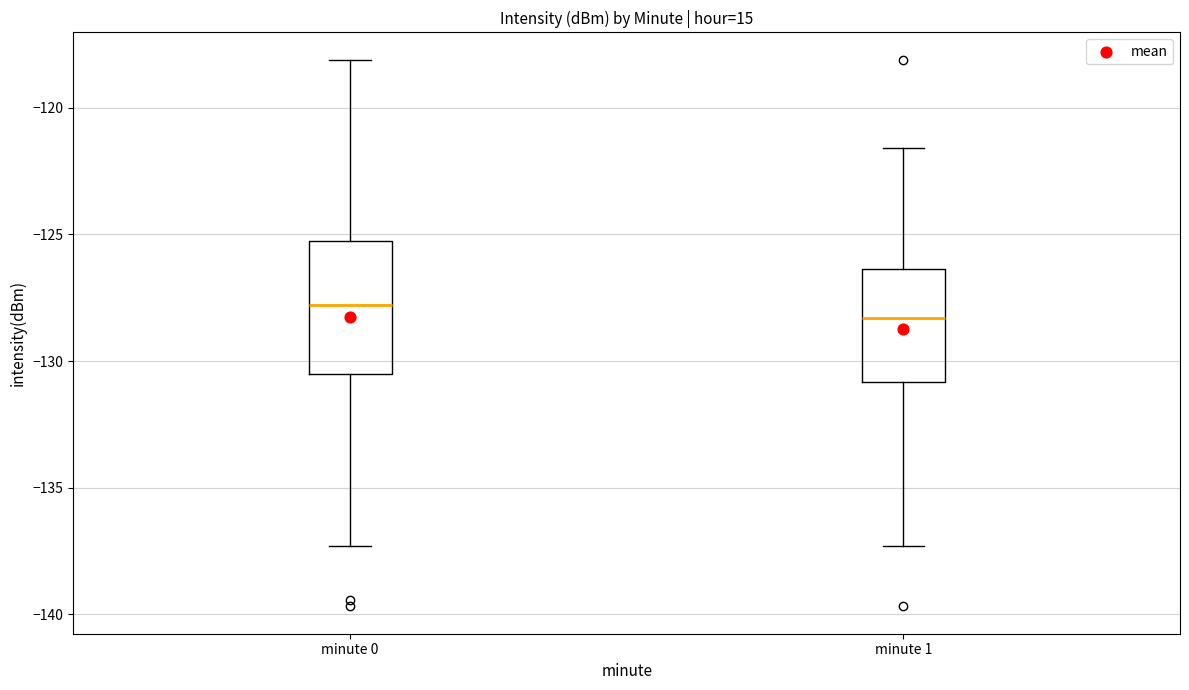

Reading left to right, transcribe this box plot: for each box, give where its median line is, the range the box spans, and where its two whiskers end, as read against the y-axis. The values are not printed on the chart, so give them approximately, as read against the axis.

minute 0: median -128.0, box -130.5 to -125.5, whiskers -137.5 to -118.0
minute 1: median -128.5, box -131.0 to -126.5, whiskers -137.5 to -121.5